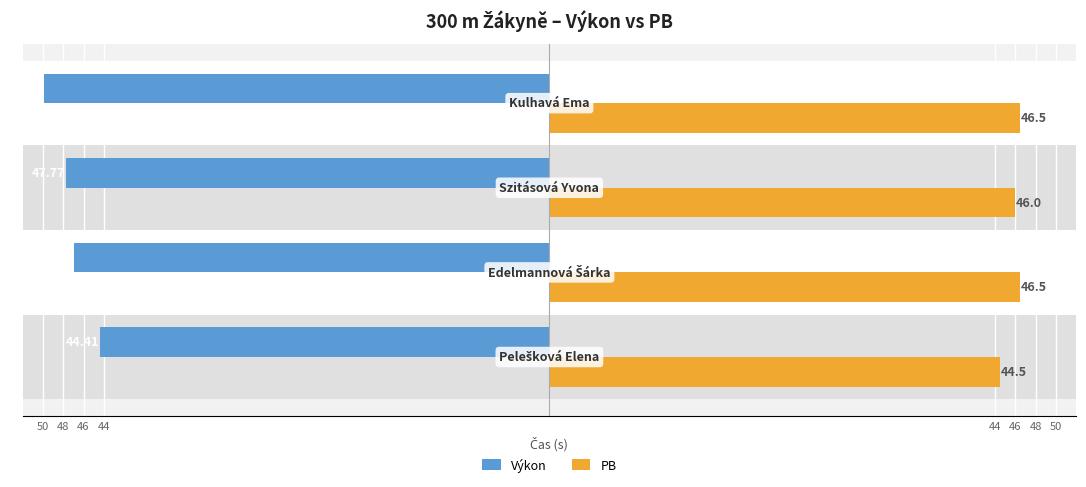

At how many categories does at least one series exceed 24?

4